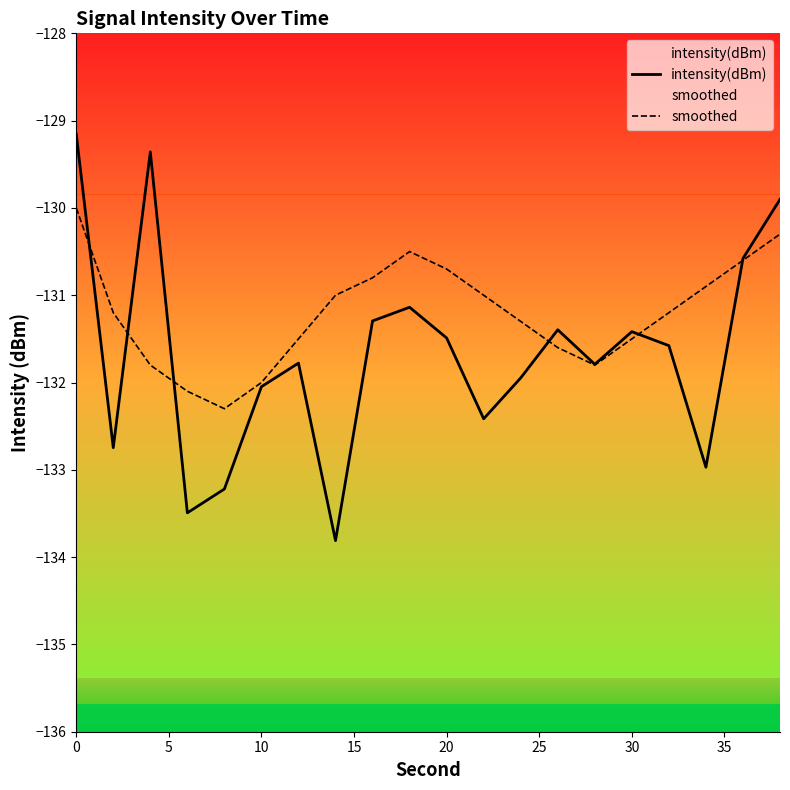

At how many categories does at least one series exceed -131?

8